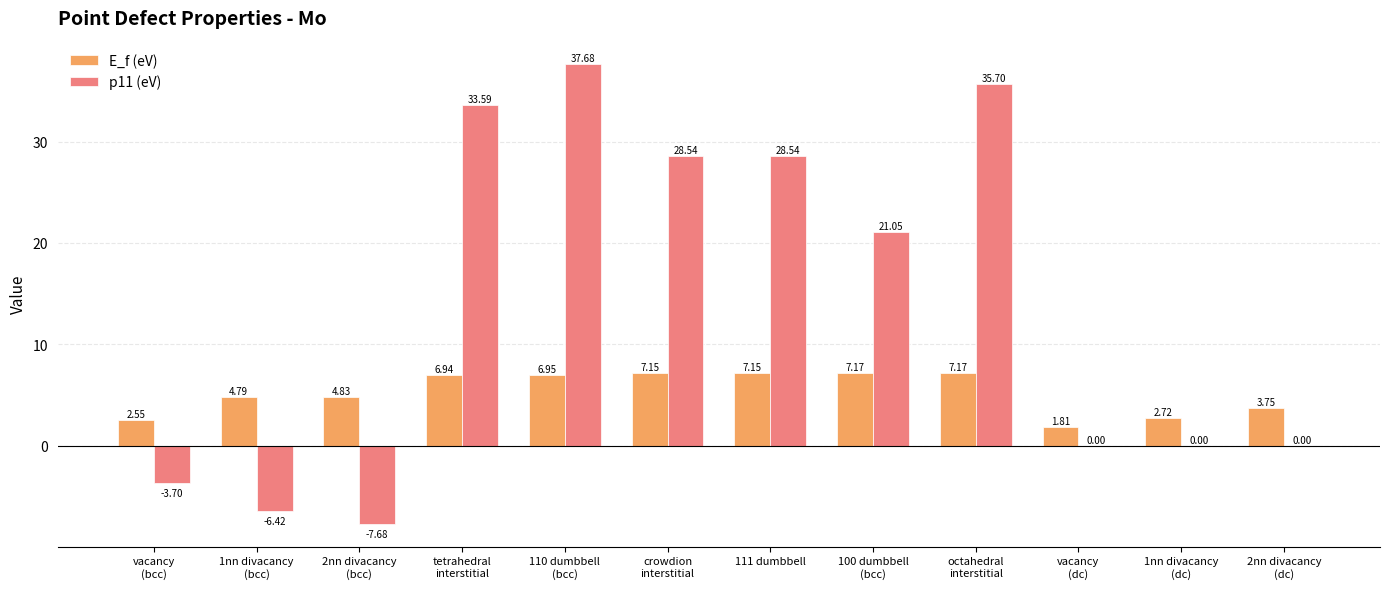

At which label is p11 (eV) closest to 14?

100 dumbbell
(bcc)